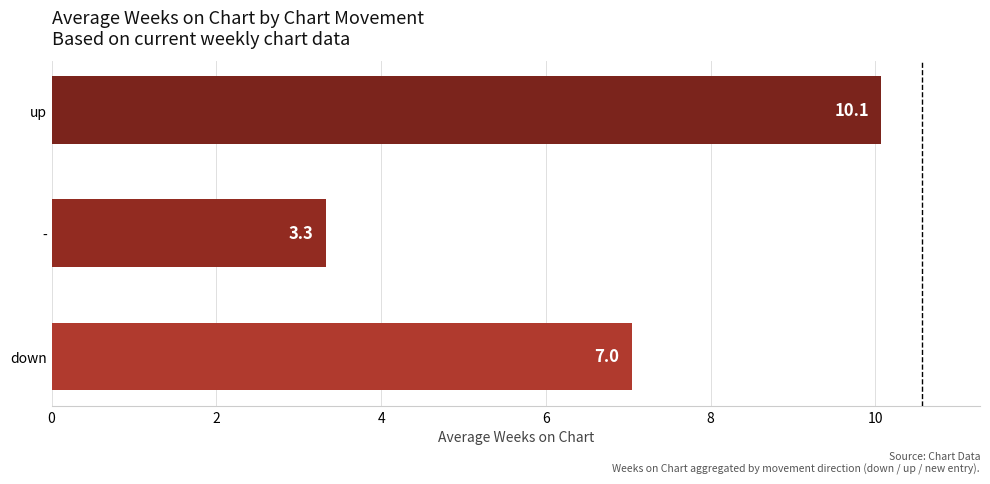

What is the smallest value displayed?

3.3